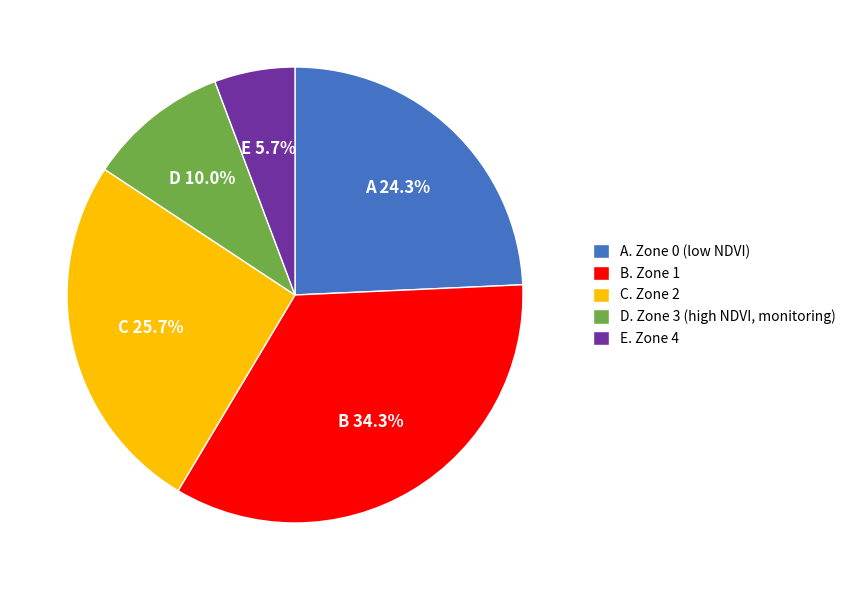

Which category has the smallest portion of the pie?

E. Zone 4